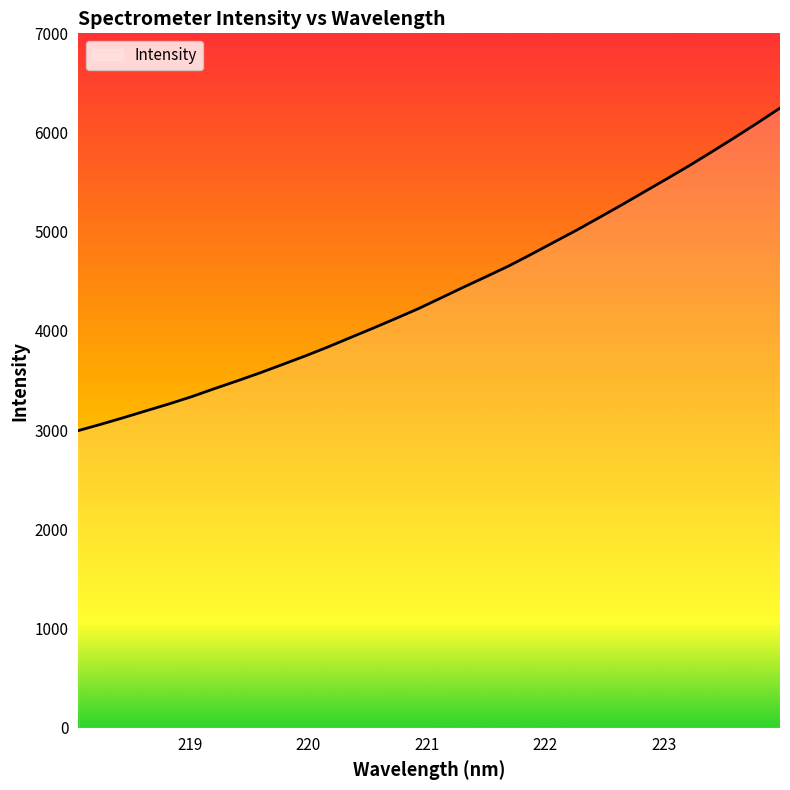

What is the difference between the maximum and minimum values?

3250.9